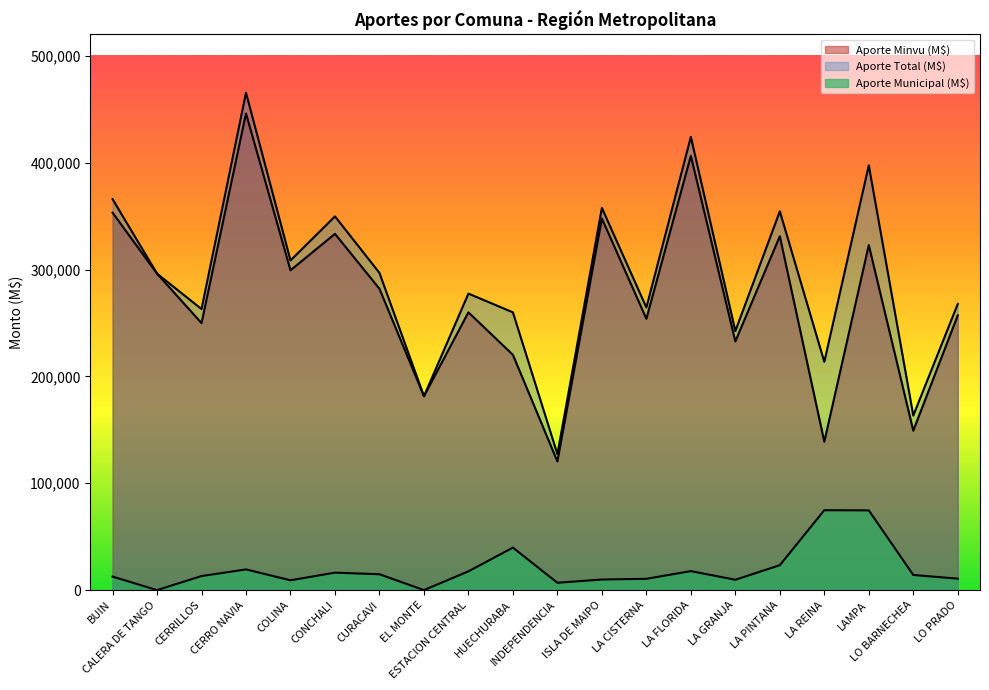

Reading left to right, list all the values displayed in this chart.

Aporte Minvu (M$): BUIN=353209	CALERA DE TANGO=296154	CERRILLOS=249872	CERRO NAVIA=446040	COLINA=299313	CONCHALI=333380	CURACAVI=281980	EL MONTE=181470	ESTACION CENTRAL=259919	HUECHURABA=220180	INDEPENDENCIA=120375	ISLA DE MAIPO=347741	LA CISTERNA=253909	LA FLORIDA=406368	LA GRANJA=232736	LA PINTANA=331141	LA REINA=138856	LAMPA=322829	LO BARNECHEA=149206	LO PRADO=257085
Aporte Total (M$): BUIN=365851	CALERA DE TANGO=296154	CERRILLOS=263023	CERRO NAVIA=465402	COLINA=308503	CONCHALI=349722	CURACAVI=296822	EL MONTE=181470	ESTACION CENTRAL=277482	HUECHURABA=259934	INDEPENDENCIA=127251	ISLA DE MAIPO=357657	LA CISTERNA=264488	LA FLORIDA=424135	LA GRANJA=242433	LA PINTANA=354449	LA REINA=213628	LAMPA=397451	LO BARNECHEA=163374	LO PRADO=267798
Aporte Municipal (M$): BUIN=12642	CALERA DE TANGO=0	CERRILLOS=13151	CERRO NAVIA=19362	COLINA=9190	CONCHALI=16342	CURACAVI=14842	EL MONTE=0	ESTACION CENTRAL=17563	HUECHURABA=39754	INDEPENDENCIA=6876	ISLA DE MAIPO=9916	LA CISTERNA=10579	LA FLORIDA=17767	LA GRANJA=9697	LA PINTANA=23308	LA REINA=74772	LAMPA=74622	LO BARNECHEA=14168	LO PRADO=10713